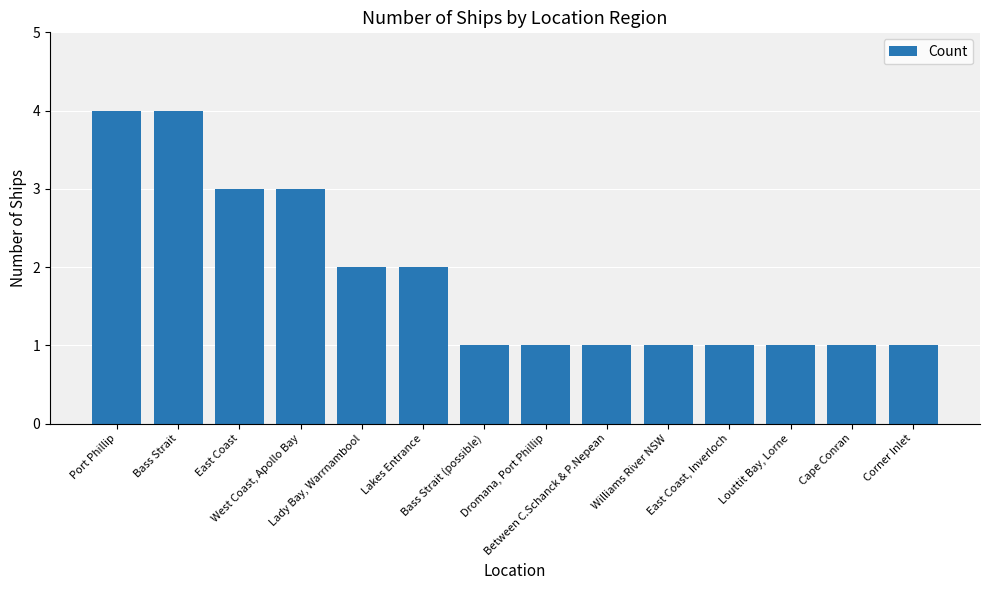

How many categories are shown in the chart?

14